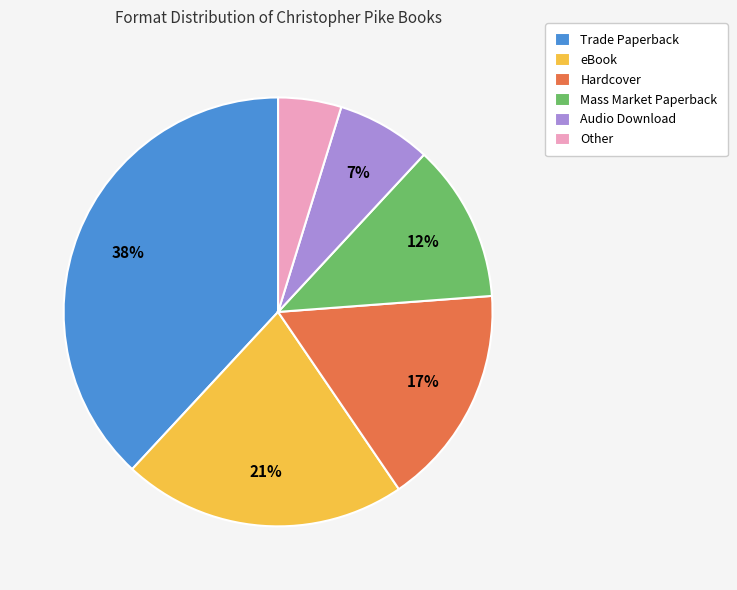

To the nearest percent, what is the difference between the Trade Paperback and Hardcover slice percentages?

21%